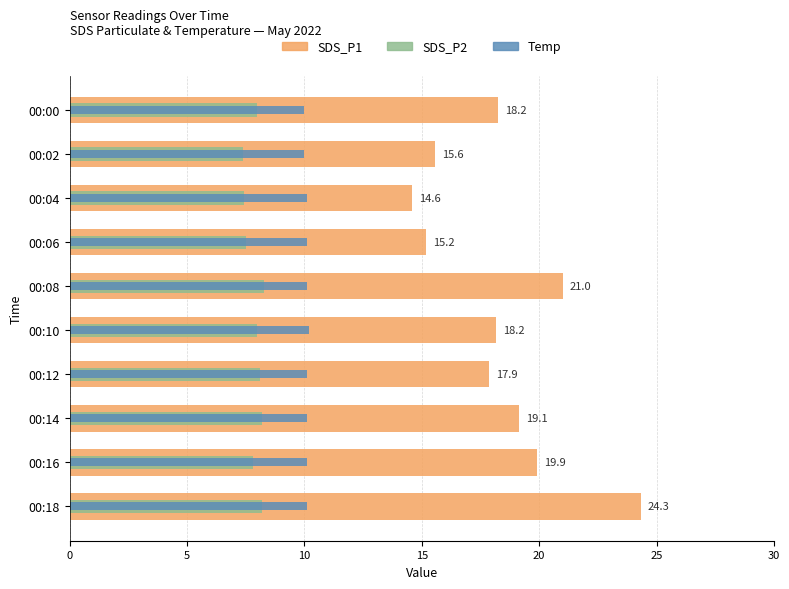

What is the value of the SDS_P1 bar at the 6th from the left?

18.2